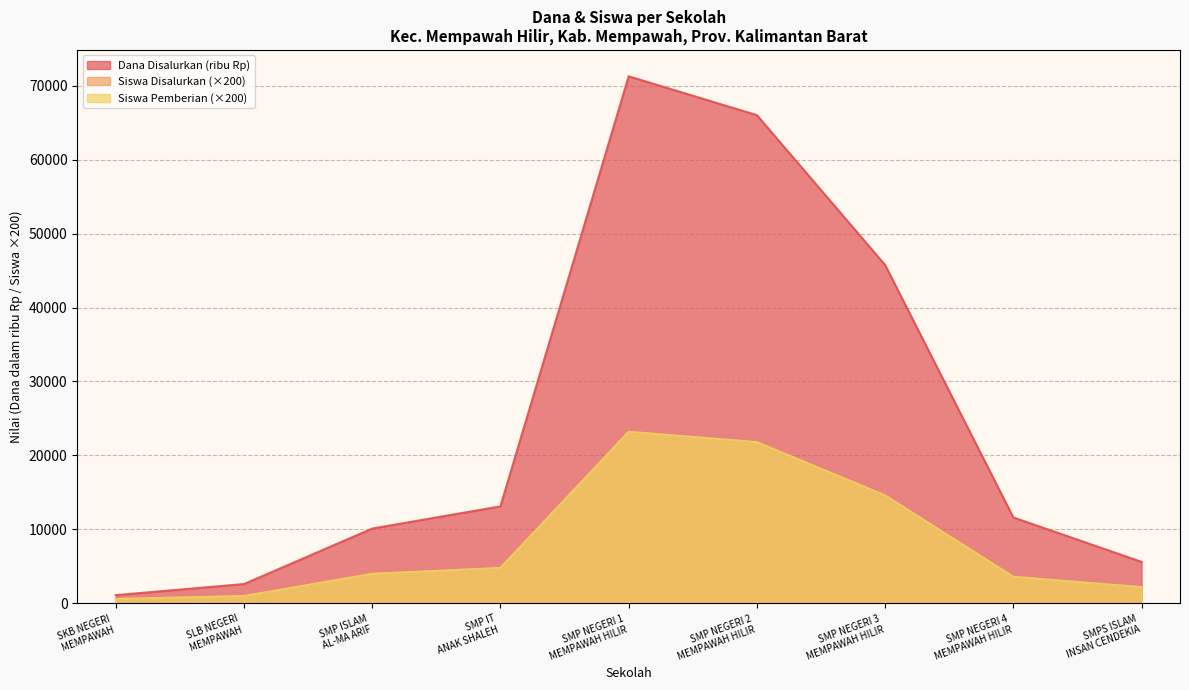

Does the chart display data point markers on the line(s)?

No